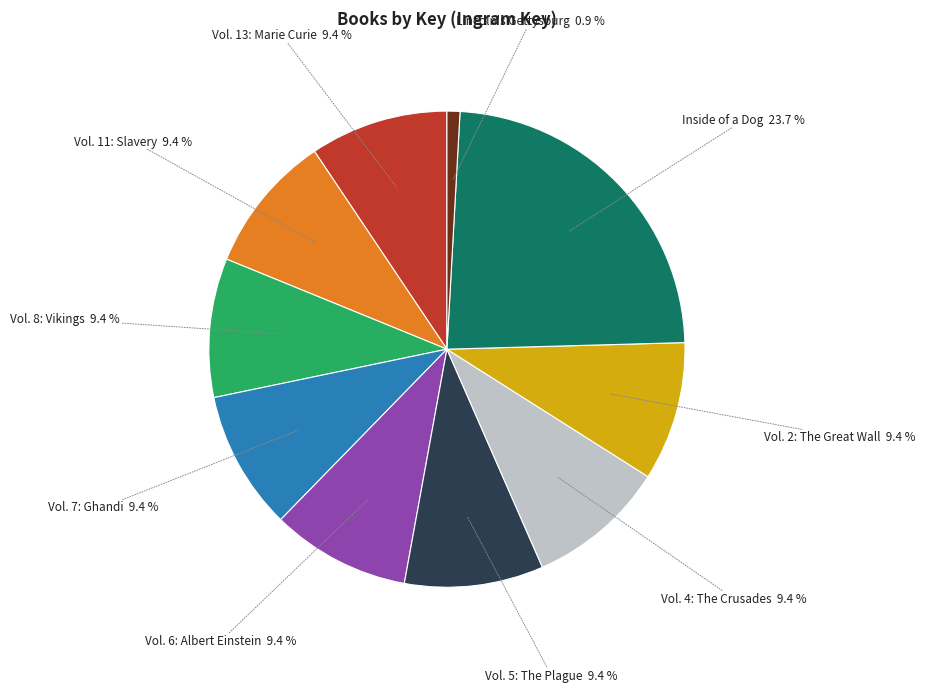

Is there any slice that represents more than half of the pie?

No